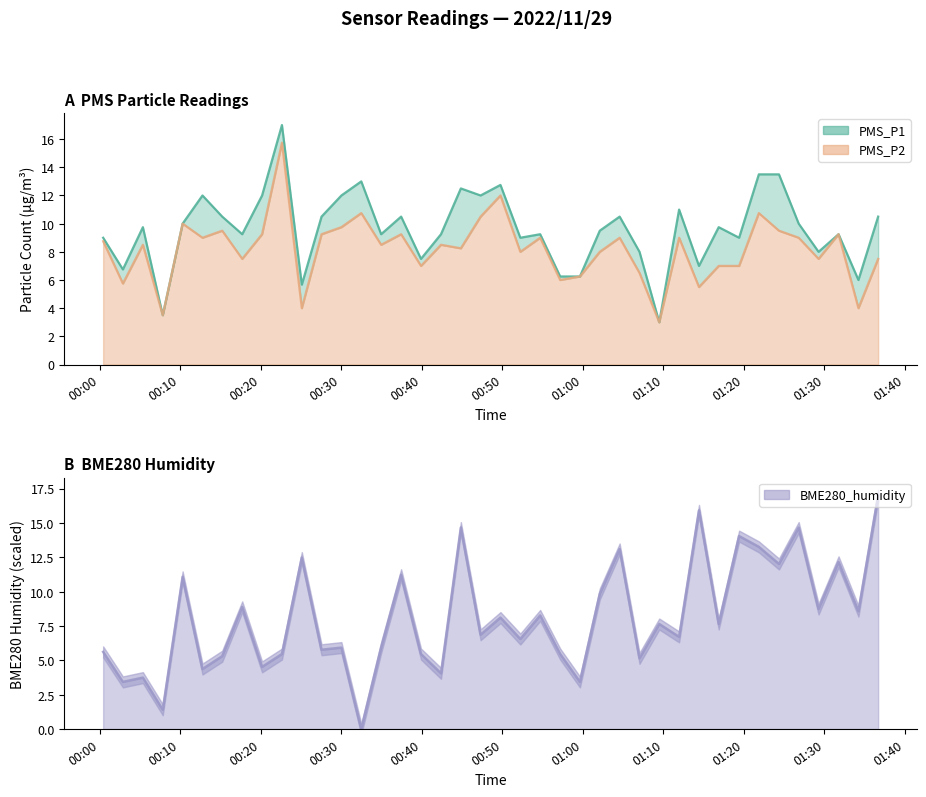

Which series has the largest total across all categories?

PMS_P1